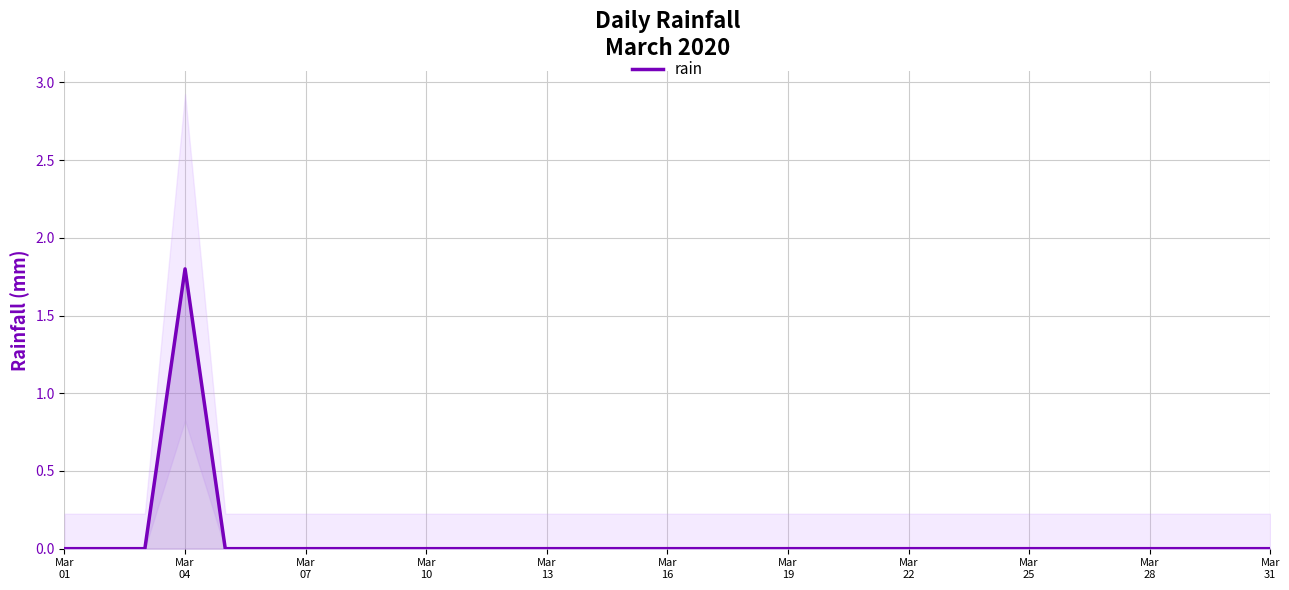

Count the number of categories in the chart.

31